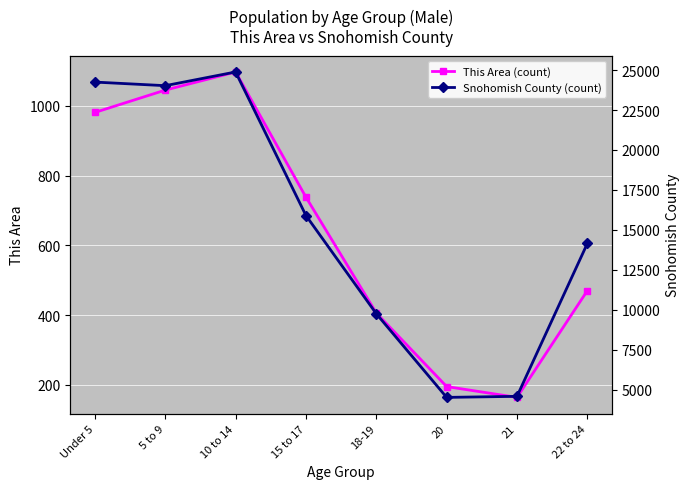

List the labels in order of Snohomish County (count) value, smallest first.

20, 21, 18-19, 22 to 24, 15 to 17, 5 to 9, Under 5, 10 to 14